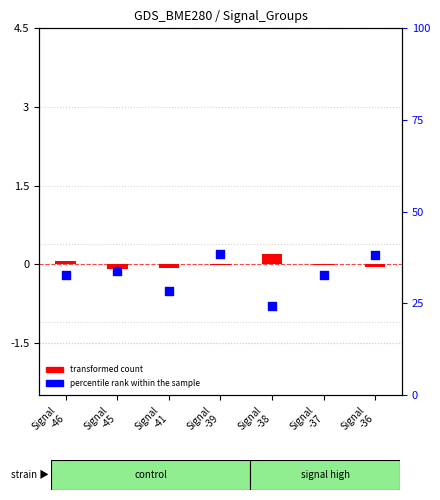

Is the value of percentile rank within the sample at Signal
-38 greater than the value of transformed count at Signal
-46?

No